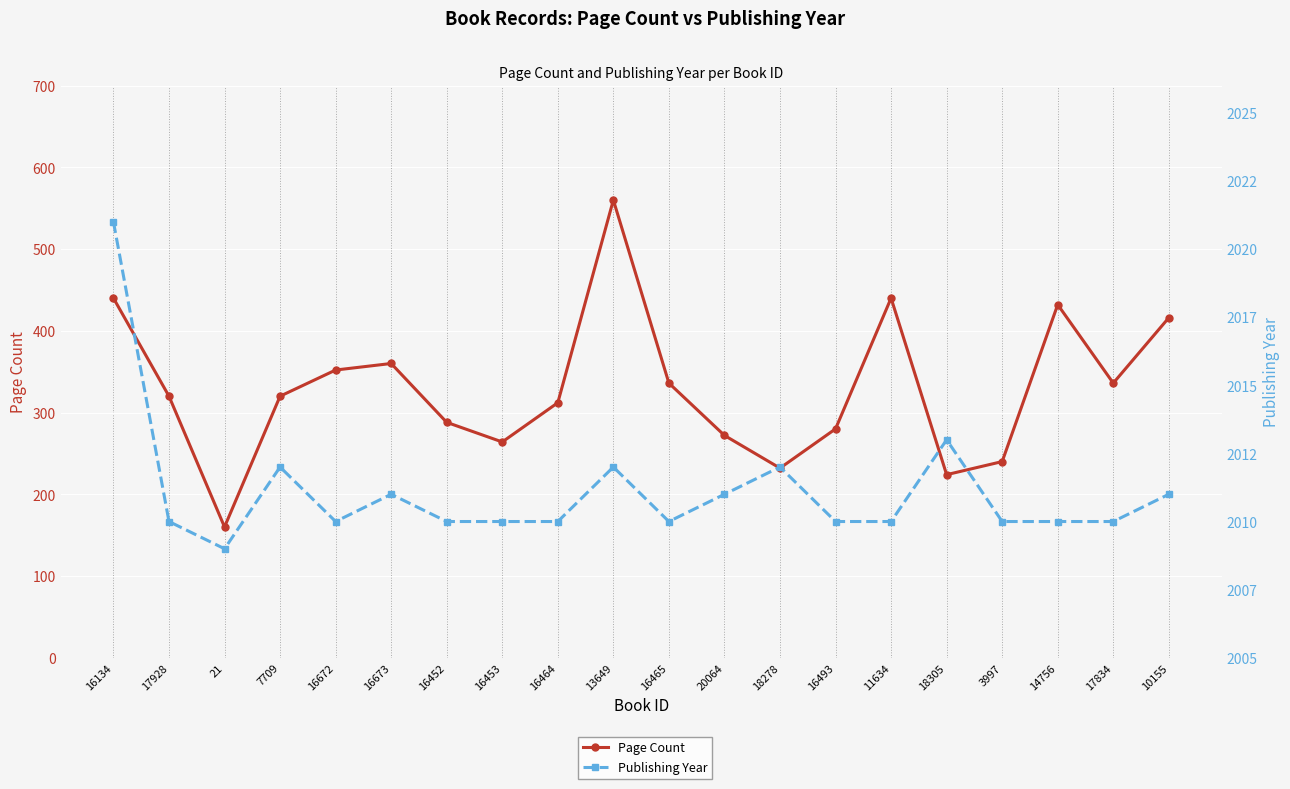

How many distinct data groups are displayed?

2